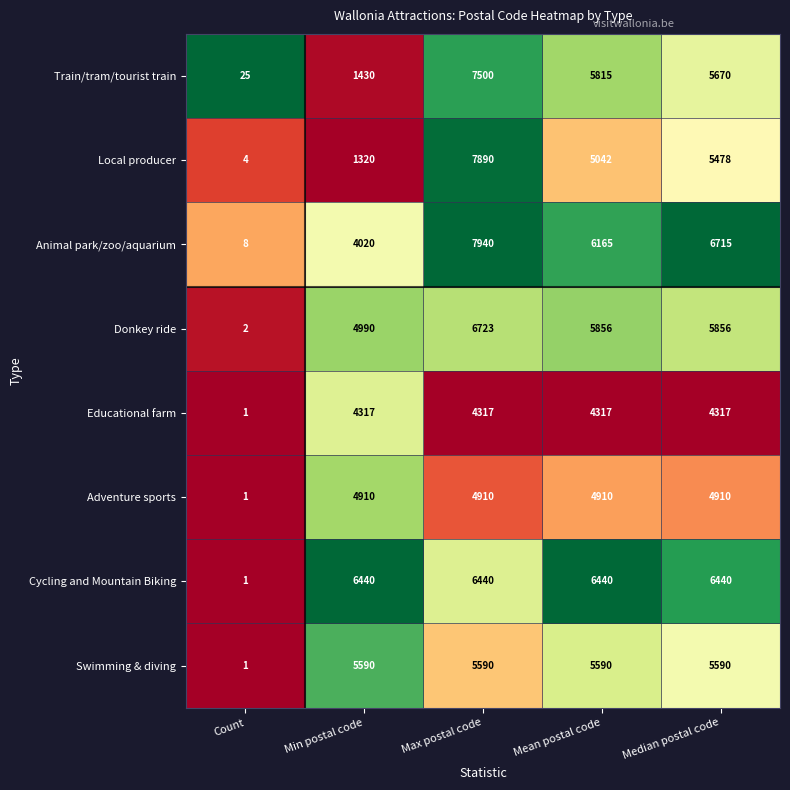

What is the total value across all series at Mean postal code?

44135